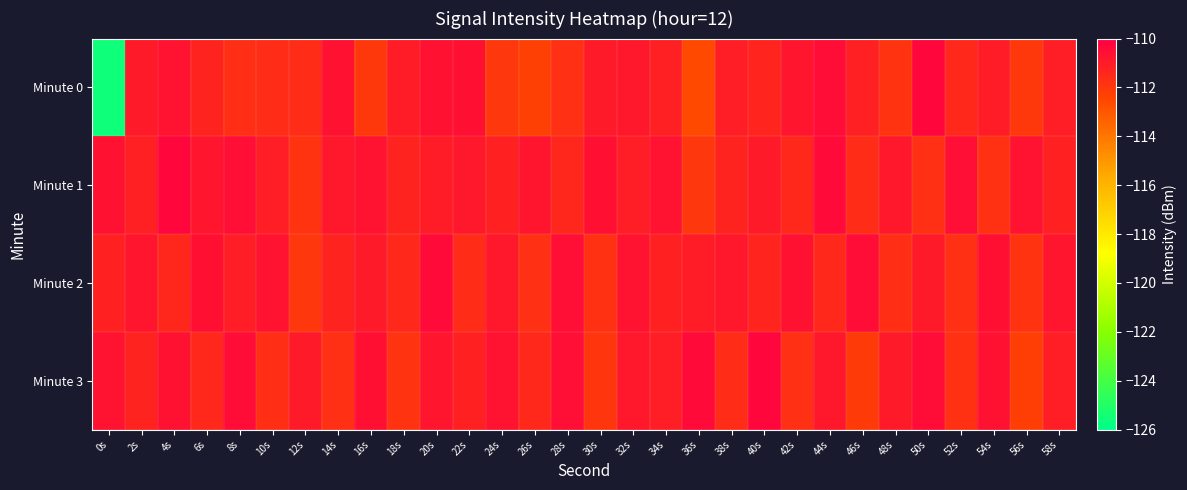

What is the total value across all series at 2s?

-444.2